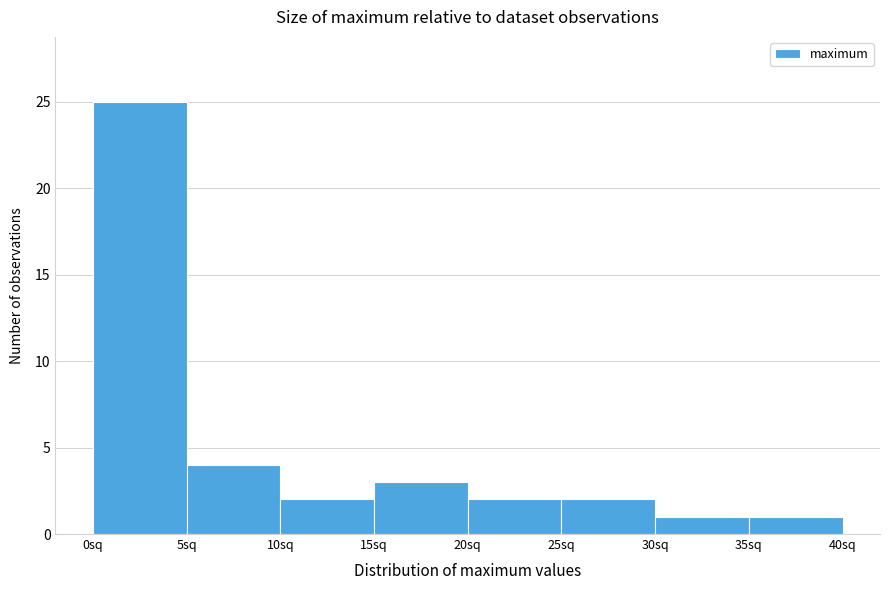

Reading left to right, transcribe this chart: for each bar, give the range it covers on the x-axis and its height. The values are not printed on the chart, so give them approximately, as read against the axis.

0 to 5: 25
5 to 10: 4
10 to 15: 2
15 to 20: 3
20 to 25: 2
25 to 30: 2
30 to 35: 1
35 to 40: 1